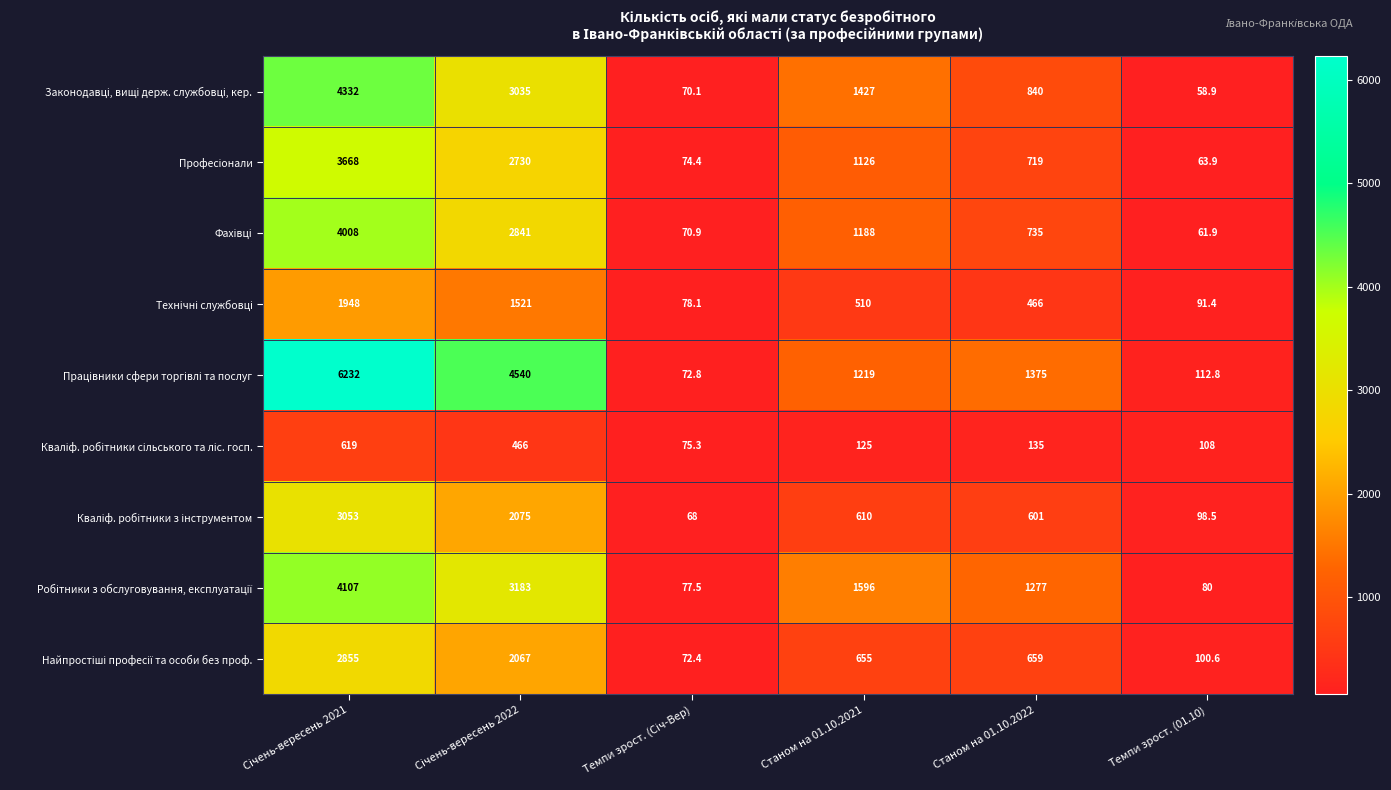

Which label corresponds to the smallest value in the chart?

Темпи зрост. (01.10)